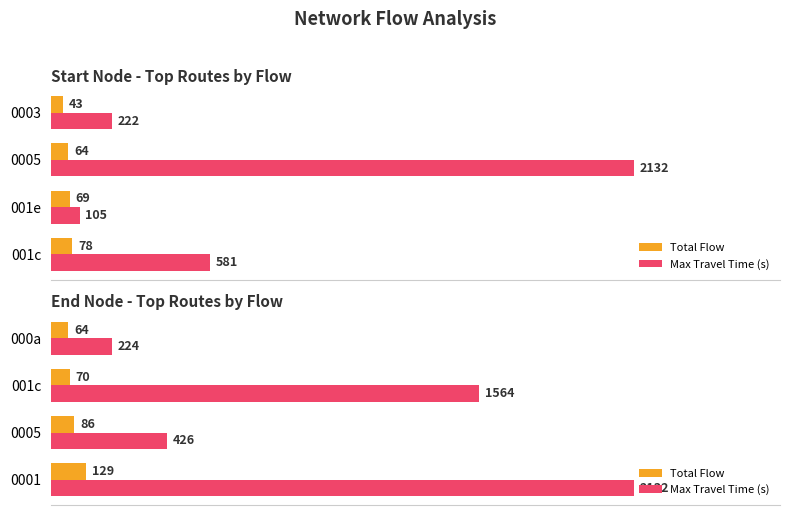

How many data points does each series have?

4